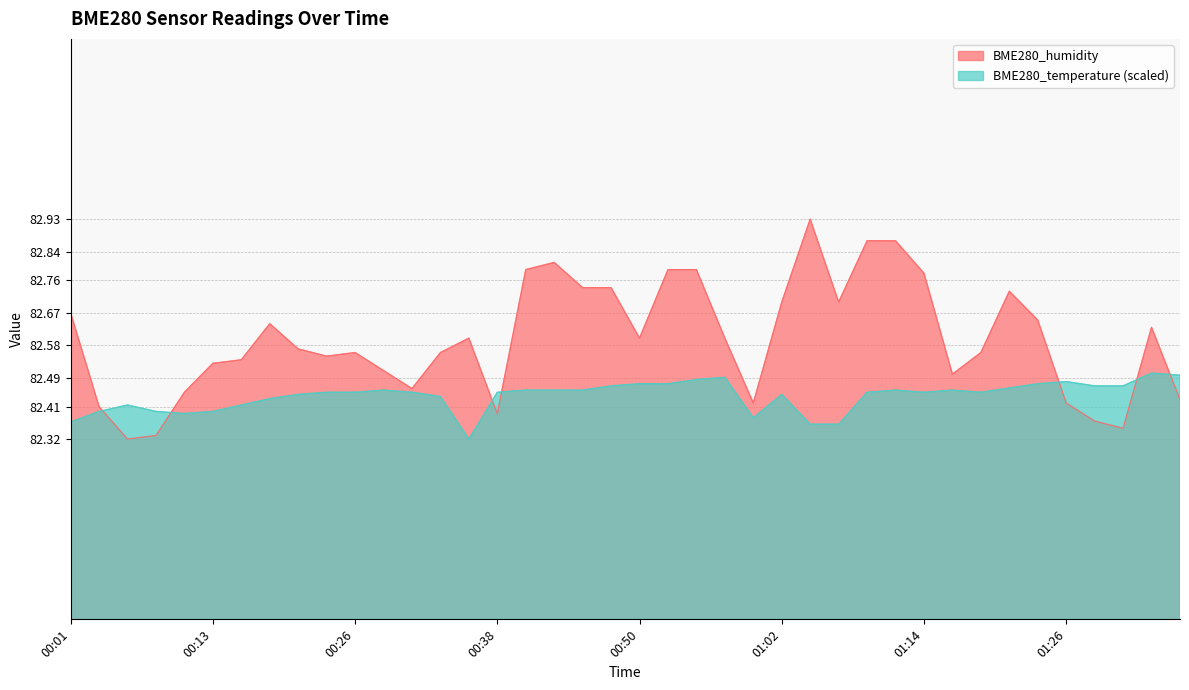

Reading right to left, list all the values displayed in this chart.

BME280_humidity: 82.4	82.6	82.3	82.4	82.4	82.7	82.7	82.6	82.5	82.8	82.9	82.9	82.7	82.9	82.7	82.4	82.6	82.8	82.8	82.6	82.7	82.7	82.8	82.8	82.4	82.6	82.6	82.5	82.5	82.6	82.5	82.6	82.6	82.5	82.5	82.5	82.3	82.3	82.4	82.7
BME280_temperature: 82.5	82.5	82.5	82.5	82.5	82.5	82.5	82.4	82.5	82.4	82.5	82.4	82.4	82.4	82.4	82.4	82.5	82.5	82.5	82.5	82.5	82.5	82.5	82.5	82.4	82.3	82.4	82.4	82.5	82.4	82.4	82.4	82.4	82.4	82.4	82.4	82.4	82.4	82.4	82.4